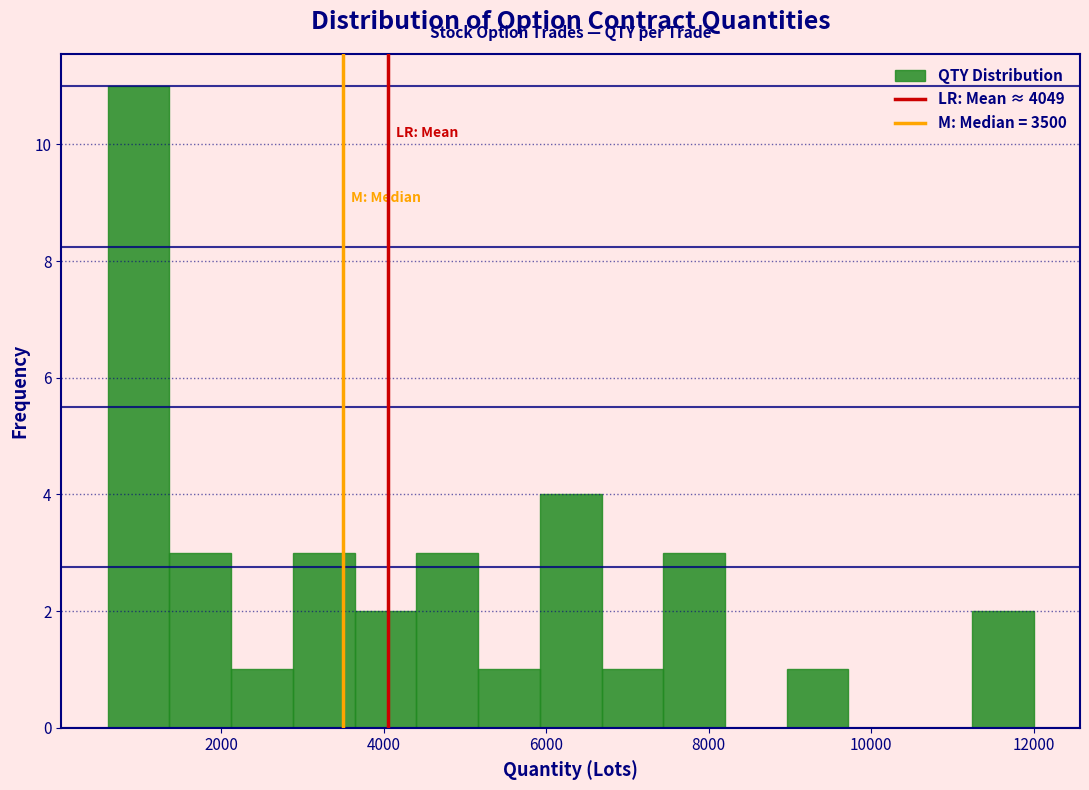

Read against the x-axis, roughly where is the centre of the tallest bar?

1000